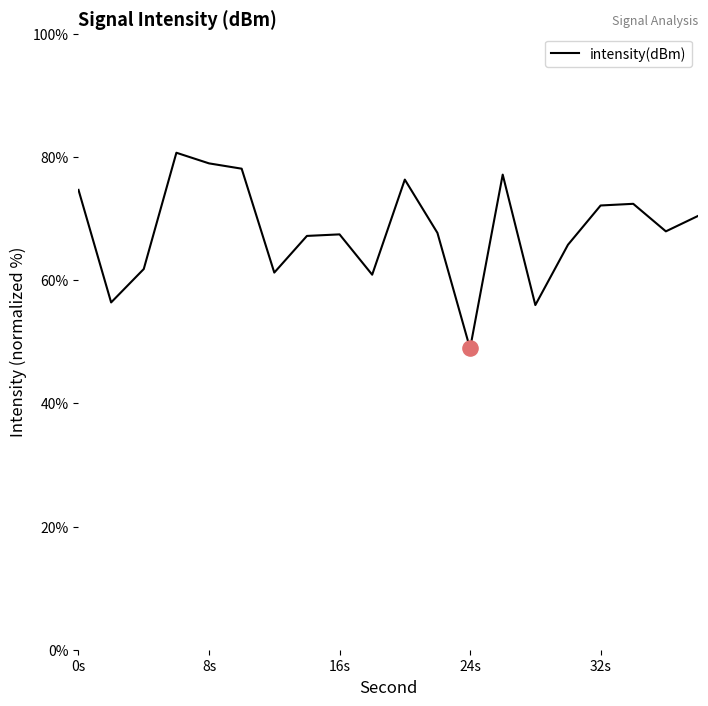

What is the minimum value shown in the chart?

48.9